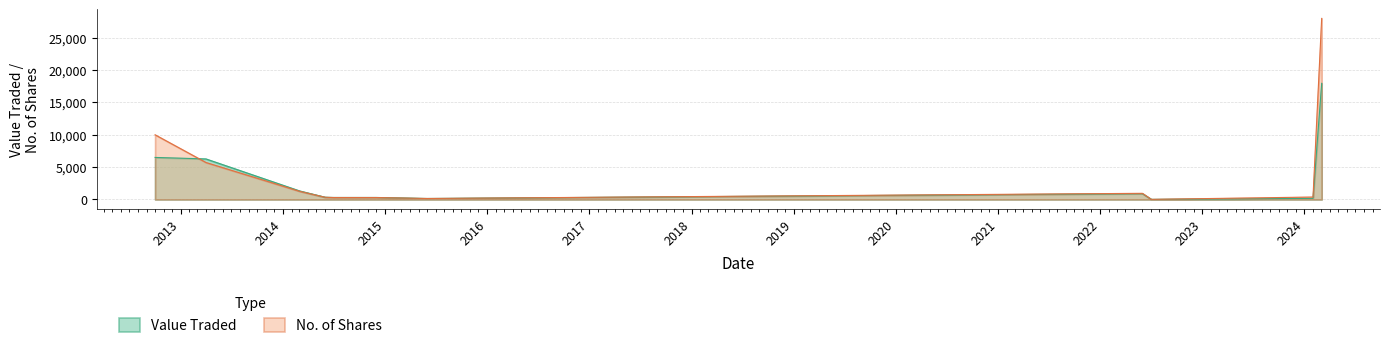

What is the label of the 10th point from the left?

01/02/2024